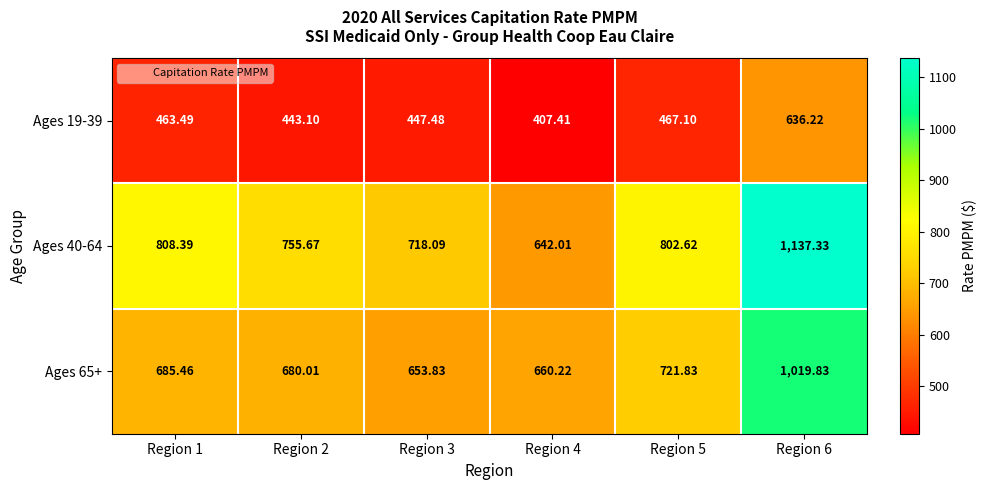

Which series has the largest range (max minus min)?

Ages 40-64